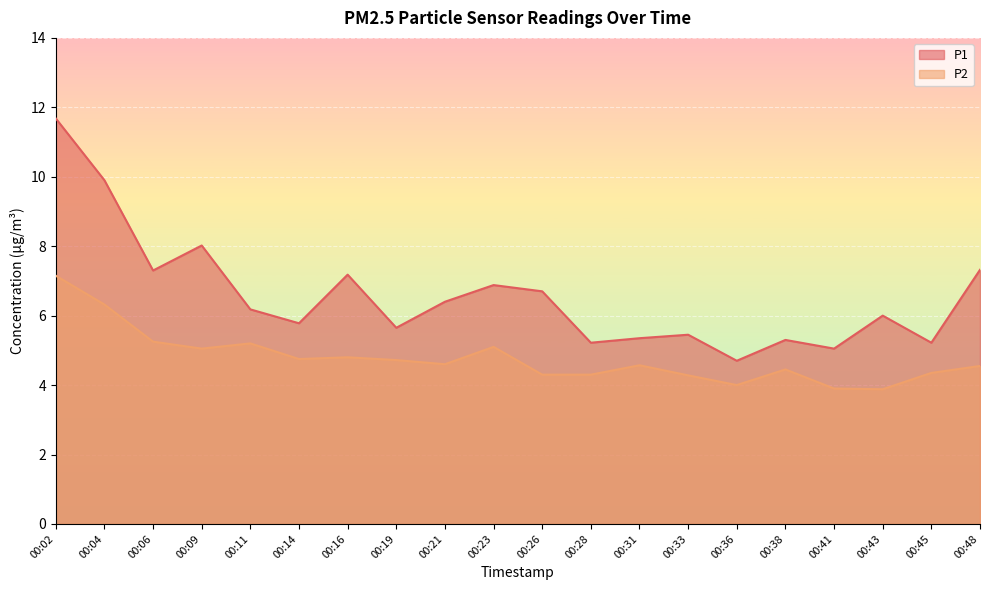

List the series in order of their peak value, highest first.

P1, P2